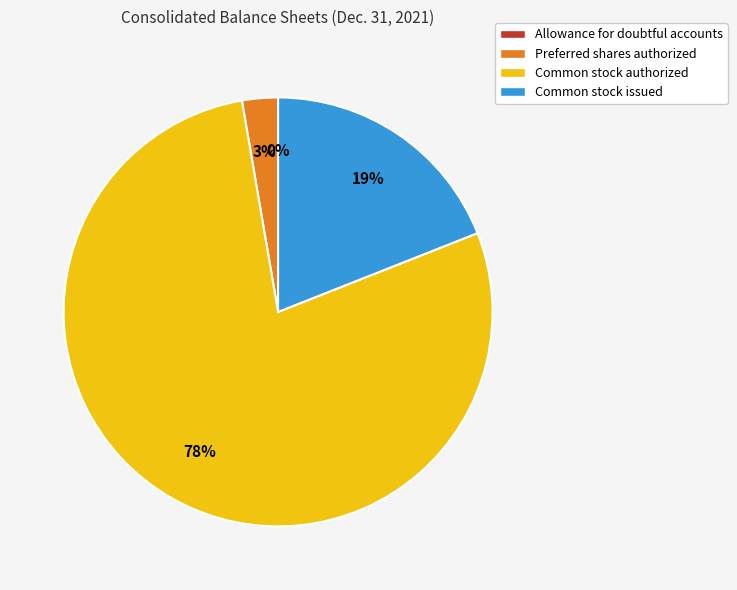

What is the ratio of the value at Common stock authorized to the value at Common stock issued?

4.1